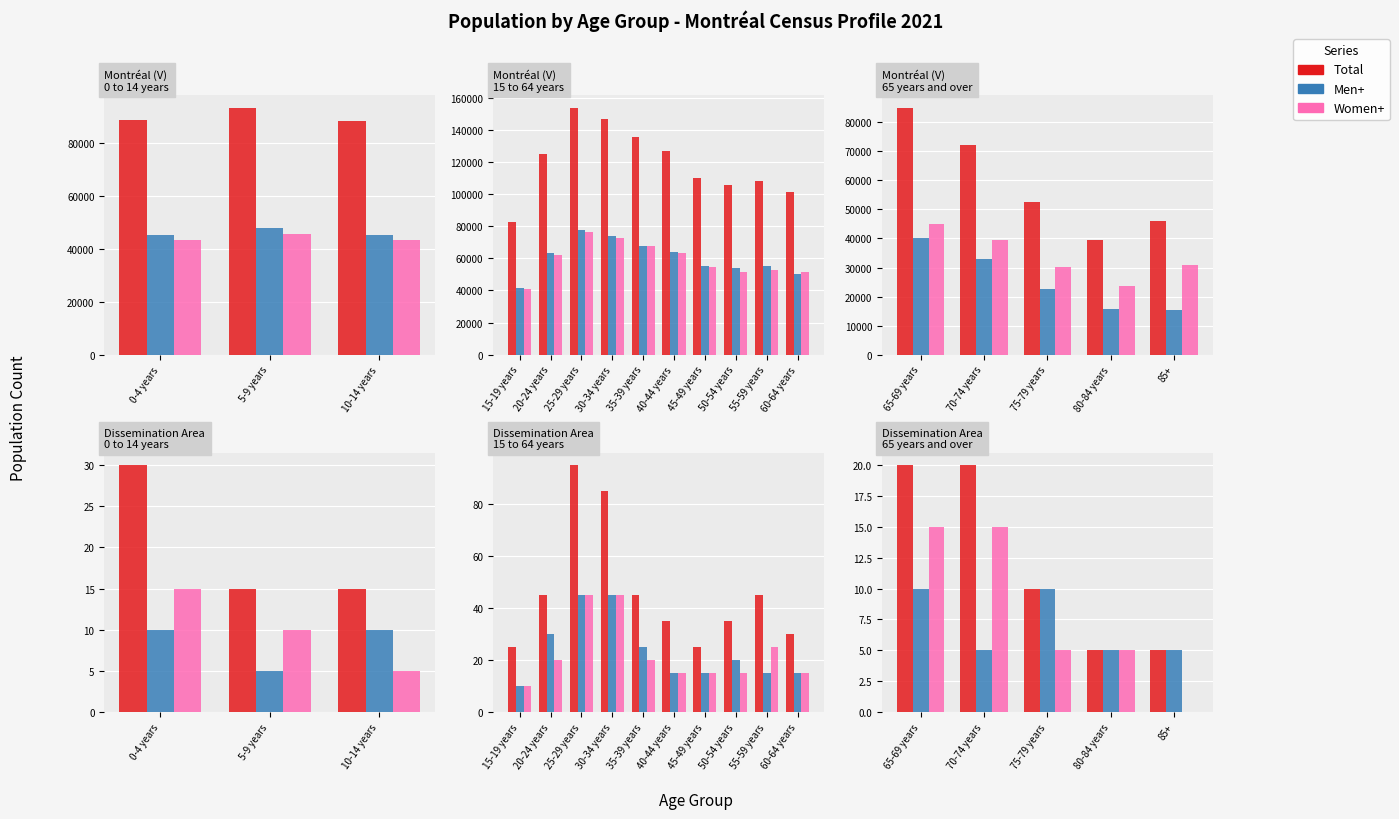

At which category does the chart reach its minimum across all series?

85+